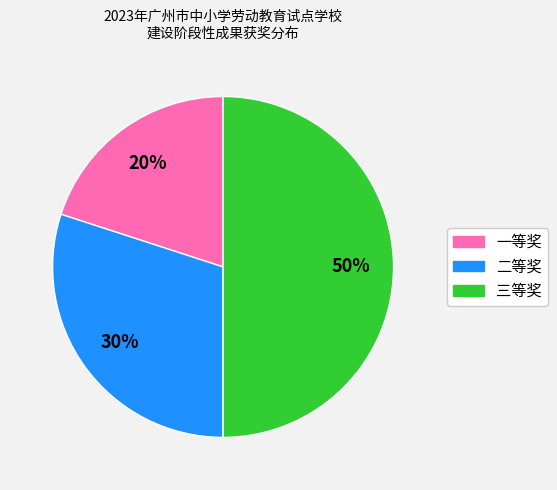

Rank the categories by value from lowest to highest.

一等奖, 二等奖, 三等奖